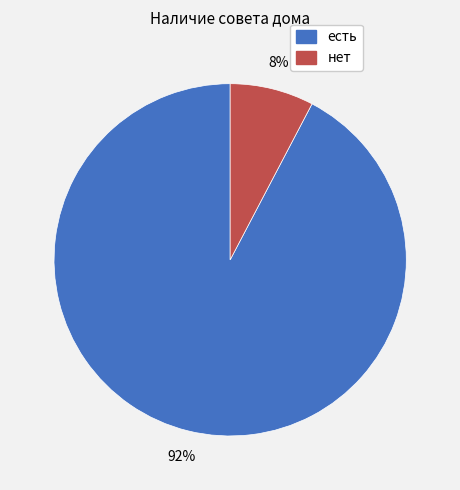

Does any single category account for the majority?

Yes